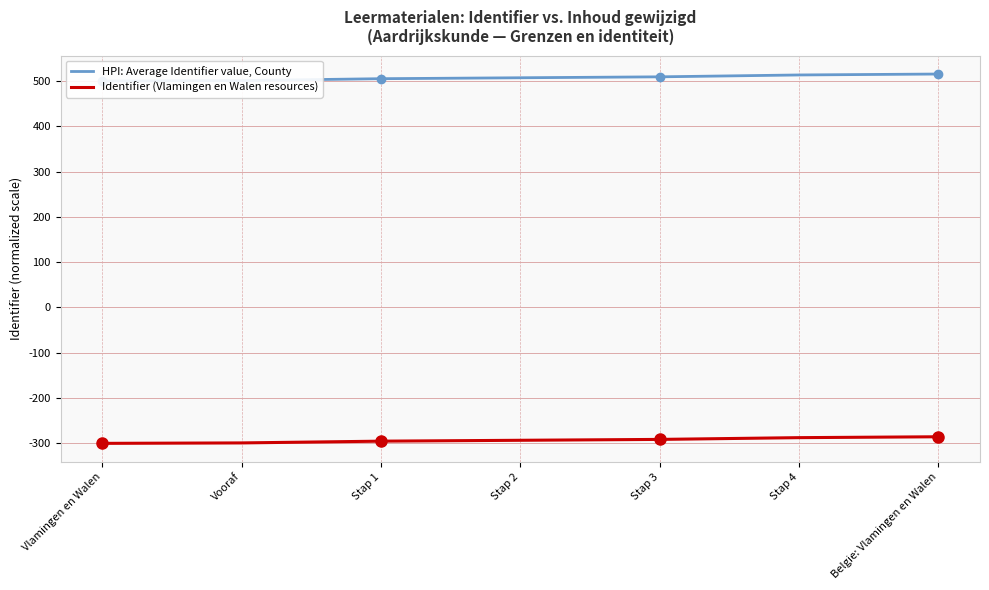

At Vooraf, list the series in order from smallest to largest.

Identifier (Vlamingen en Walen resources), HPI: Average Identifier value, County